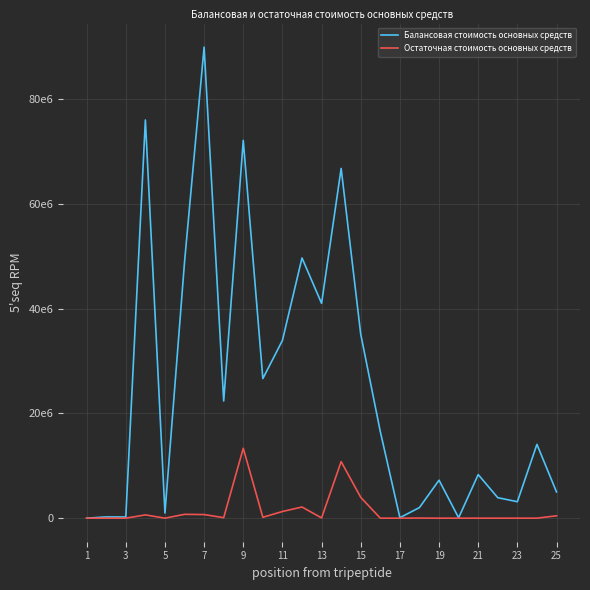

What are all the series names shown in the legend?

Балансовая стоимость основных средств, Остаточная стоимость основных средств